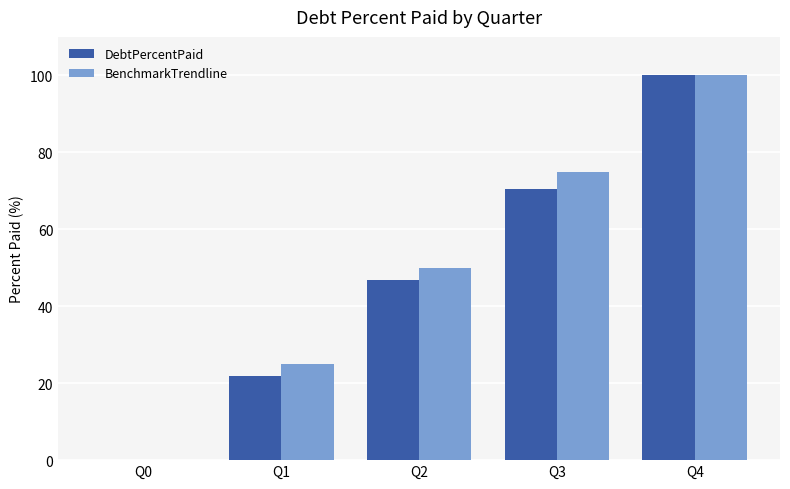

What is the sum of the BenchmarkTrendline values at Q2 and Q0?

50.0